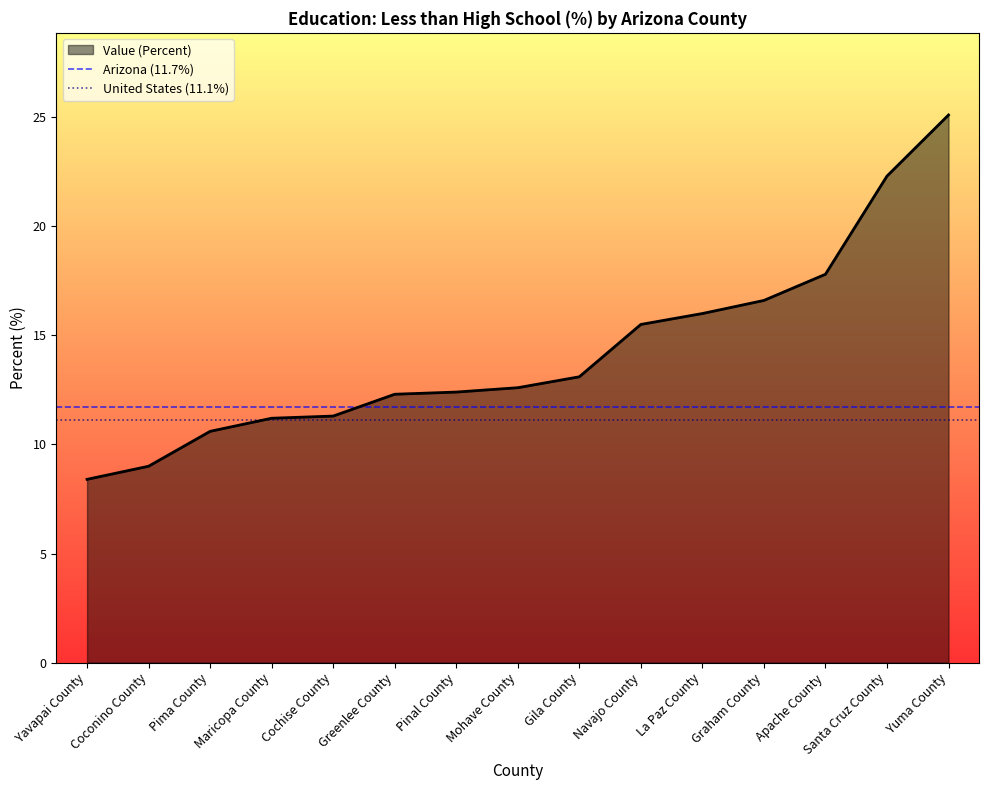

True or false: Arizona (11.7%) has a value of 17.9 at Coconino County.

False